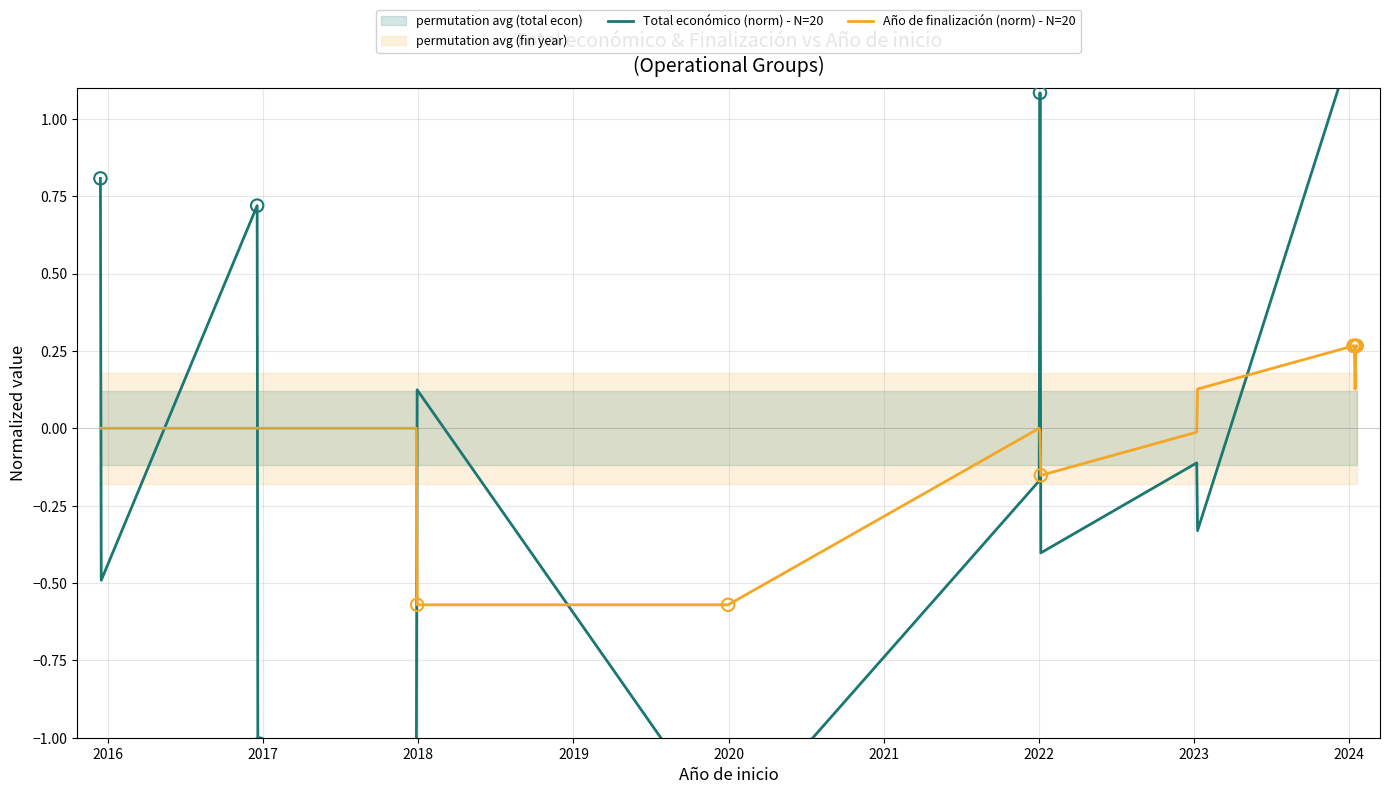

Is the value of Total económico (norm) - N=20 at 13 greater than the value of Año de finalización (norm) - N=20 at 2023?

Yes